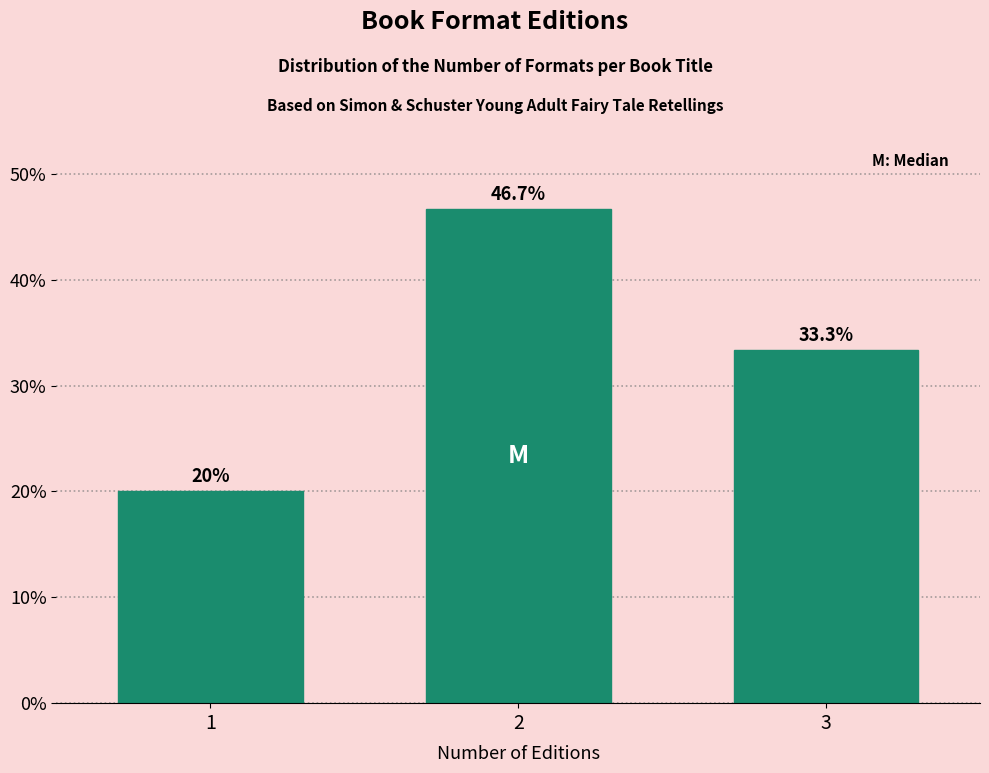

Reading right to left, what are all the values shown in this chart?

33.3	46.7	20.0